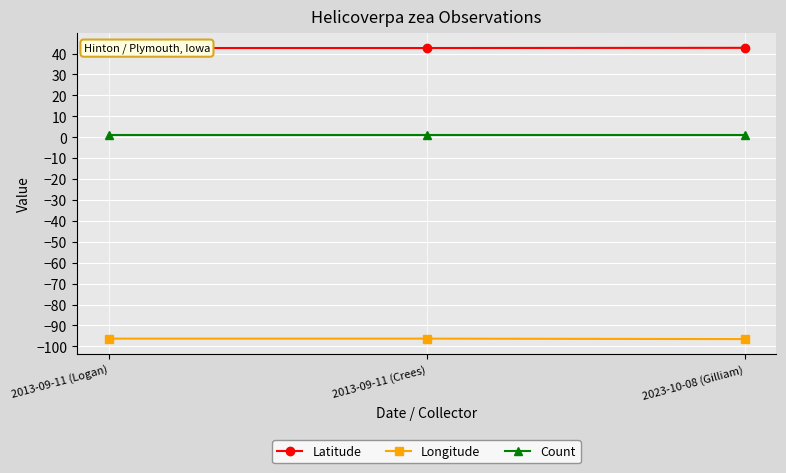

Reading left to right, what are all the values shown in this chart?

Latitude: 2013-09-11 (Logan)=42.6	2013-09-11 (Crees)=42.6	2023-10-08 (Gilliam)=42.7
Longitude: 2013-09-11 (Logan)=-96.3	2013-09-11 (Crees)=-96.3	2023-10-08 (Gilliam)=-96.5
Count: 2013-09-11 (Logan)=1.0	2013-09-11 (Crees)=1.0	2023-10-08 (Gilliam)=1.0